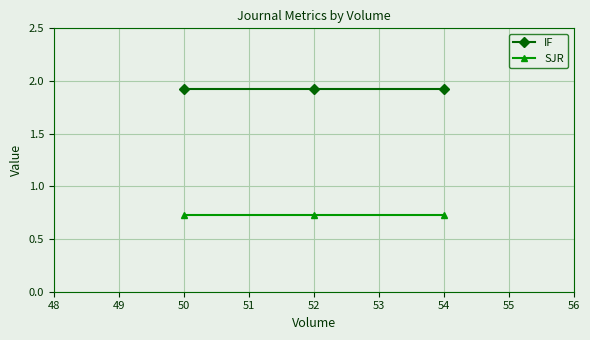

What are all the series names shown in the legend?

IF, SJR